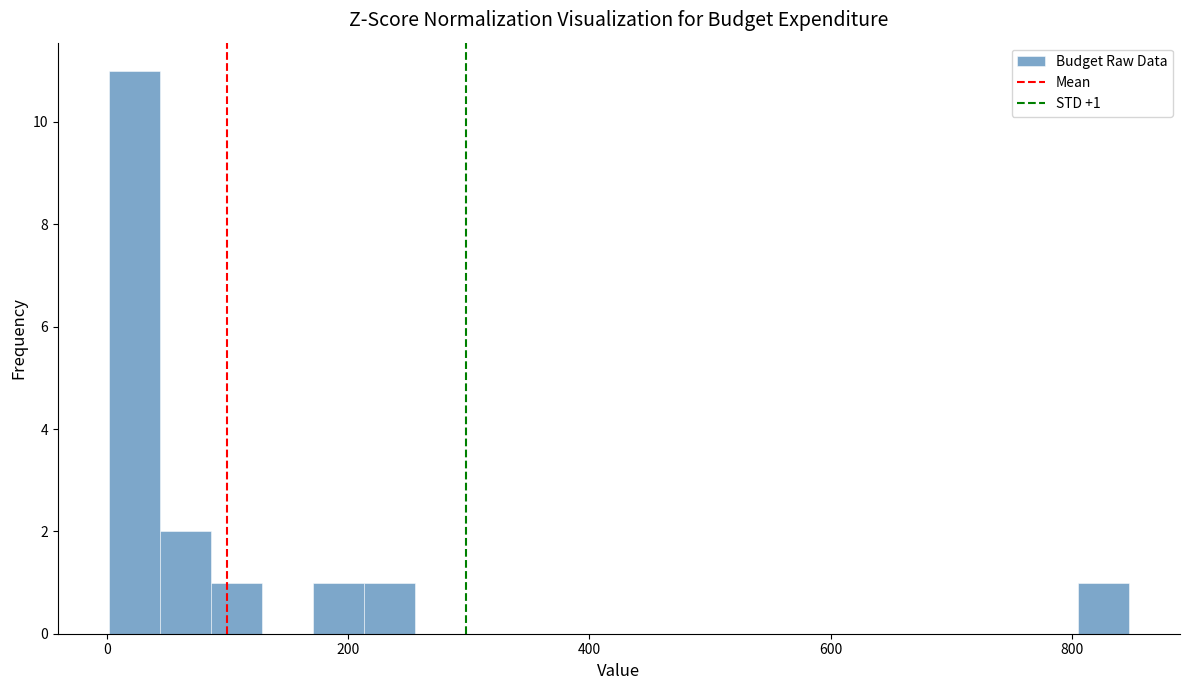

Around what value on the x-axis is the tallest bar? Give the approximate position of its centre, as read against the axis.

20